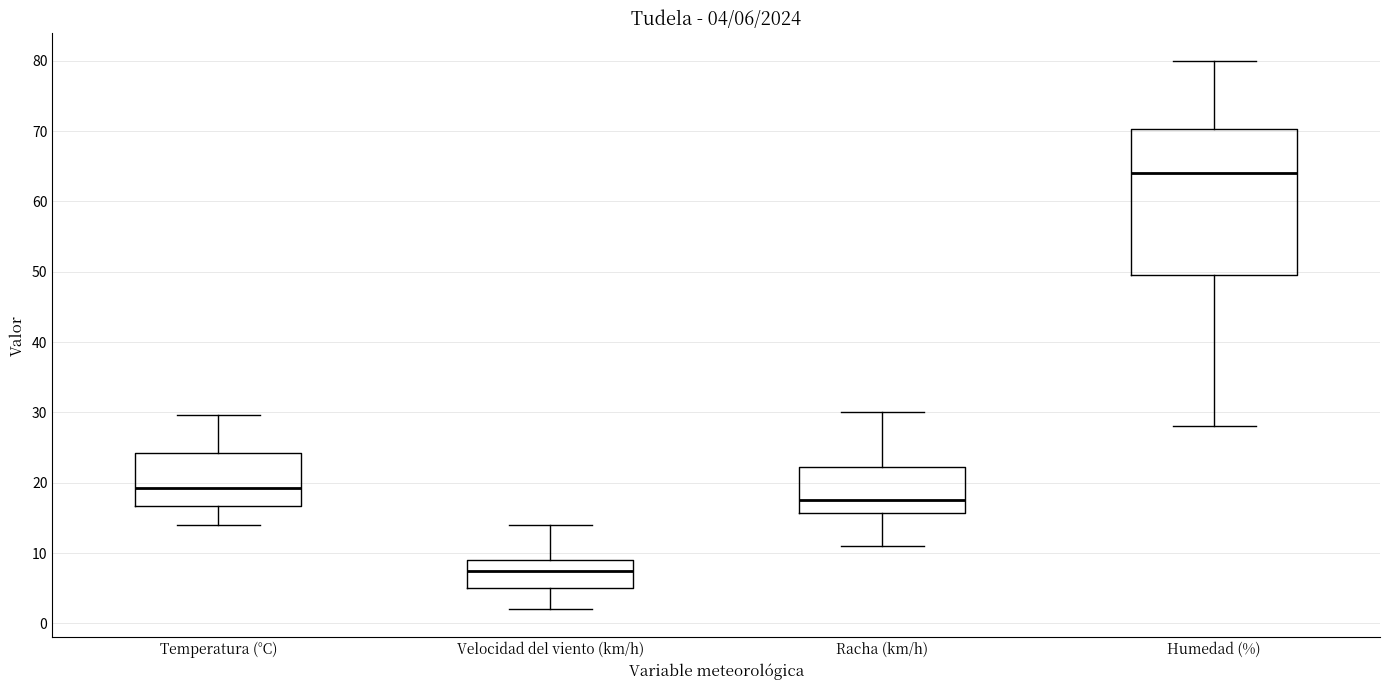

Which box is the tallest, from its lower edge to its upper edge?

Humedad (%)